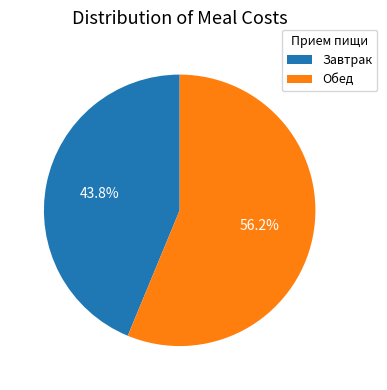

How many slices are in this pie chart?

2